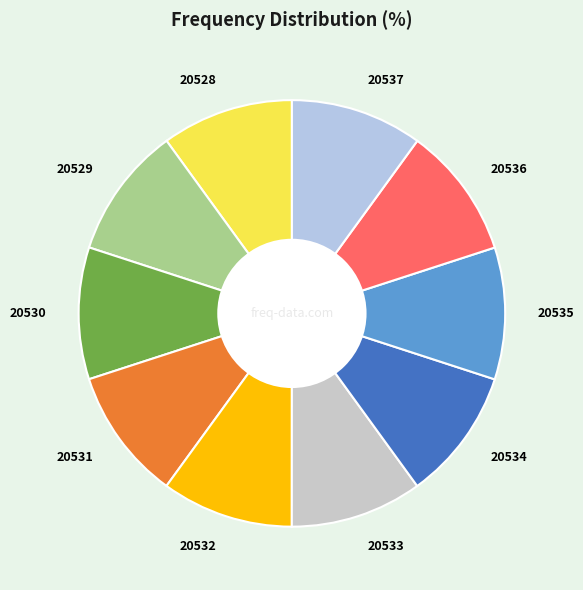

Does 20531 account for over 50% of the chart?

No